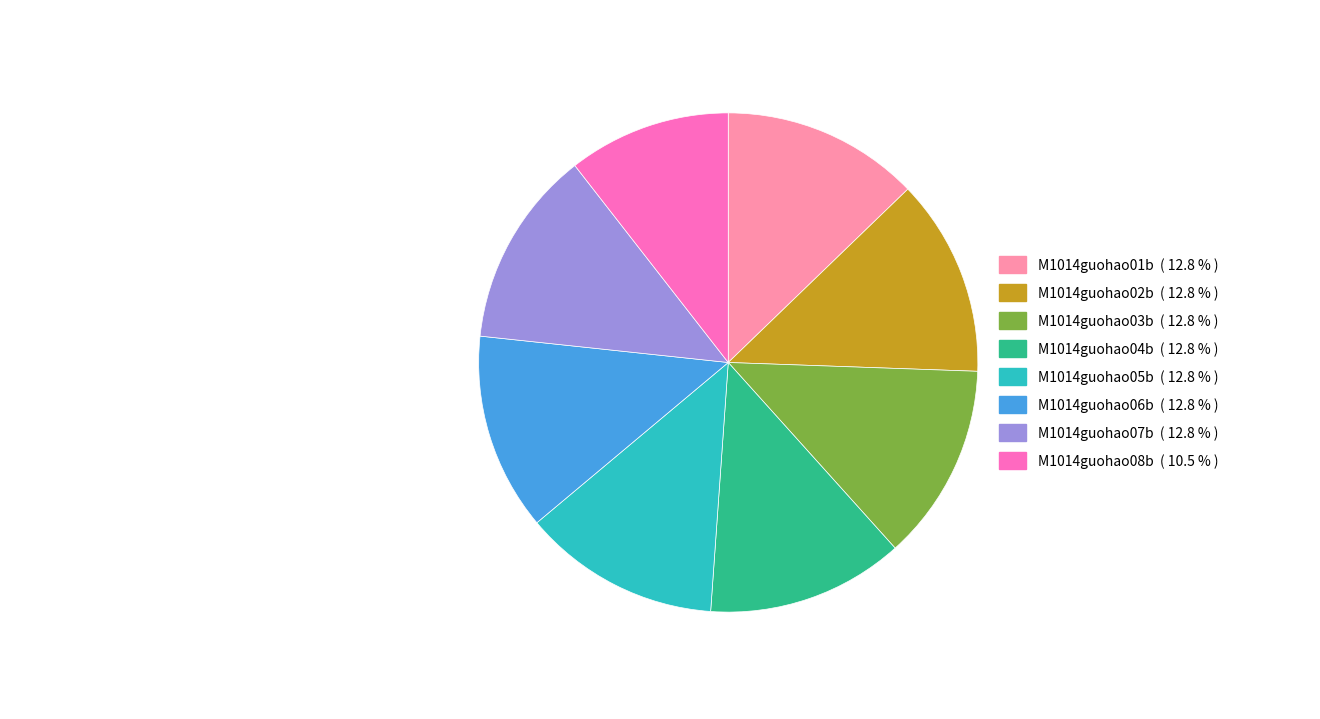

Does any single category account for the majority?

No